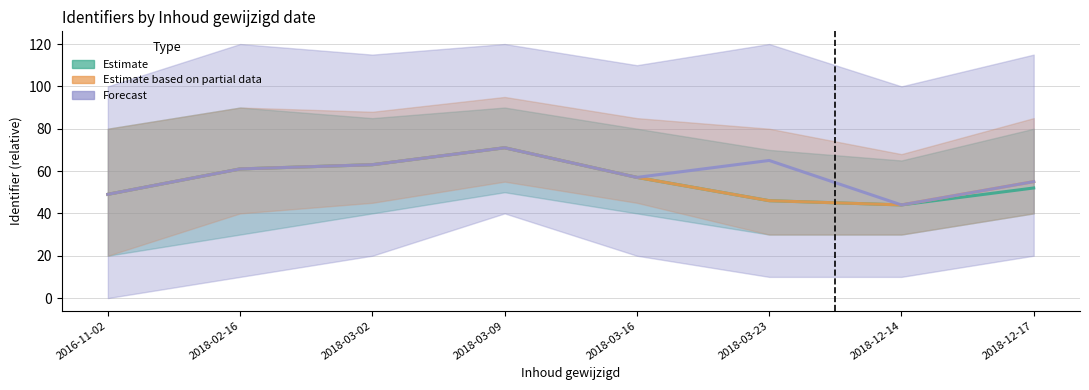

What is the difference between the maximum and minimum values in the Estimate series?

27